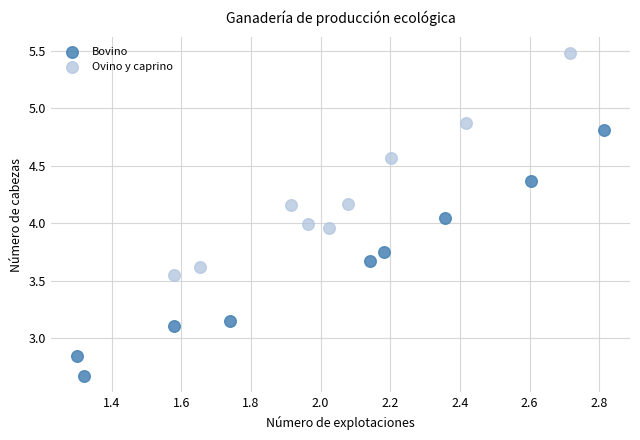

Which series has the largest Y range (max minus min)?

Bovino